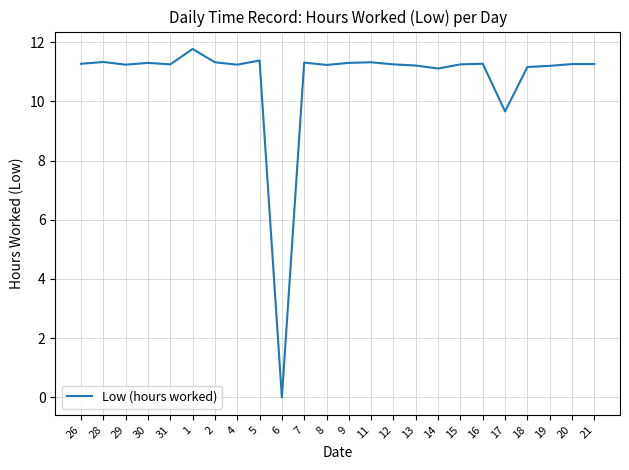

At which label does the data first exceed 11?

26